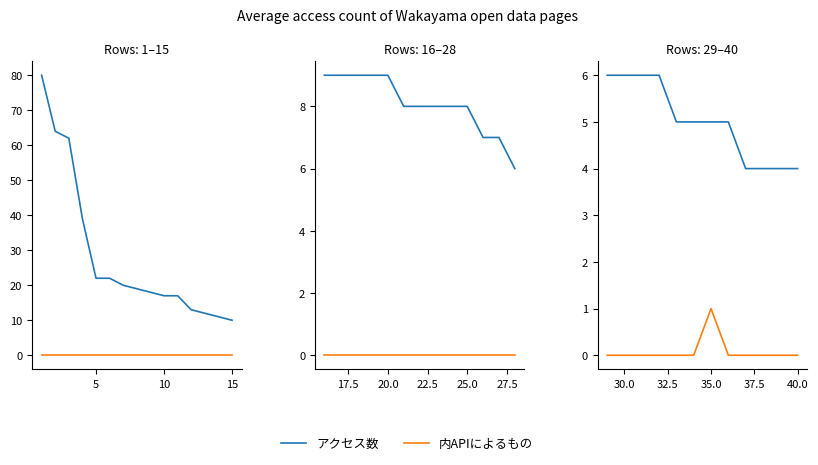

What is the difference between the maximum and minimum values in the 内APIによるもの series?

1